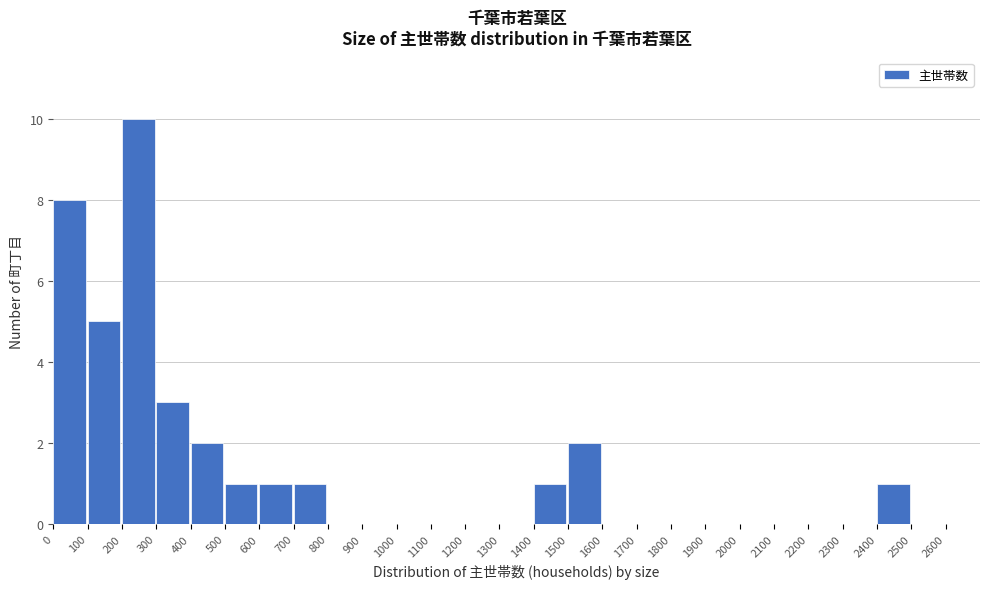

Reading left to right, list every bar in this chart as the range it spans on the x-axis followed by its height. The values are not printed on the chart, so give them approximately, as read against the axis.

0 to 100: 8
100 to 200: 5
200 to 300: 10
300 to 400: 3
400 to 500: 2
500 to 600: 1
600 to 700: 1
700 to 800: 1
800 to 900: 0
900 to 1000: 0
1000 to 1100: 0
1100 to 1200: 0
1200 to 1300: 0
1300 to 1400: 0
1400 to 1500: 1
1500 to 1600: 2
1600 to 1700: 0
1700 to 1800: 0
1800 to 1900: 0
1900 to 2000: 0
2000 to 2100: 0
2100 to 2200: 0
2200 to 2300: 0
2300 to 2400: 0
2400 to 2500: 1
2500 to 2600: 0
2600 to 2700: 0